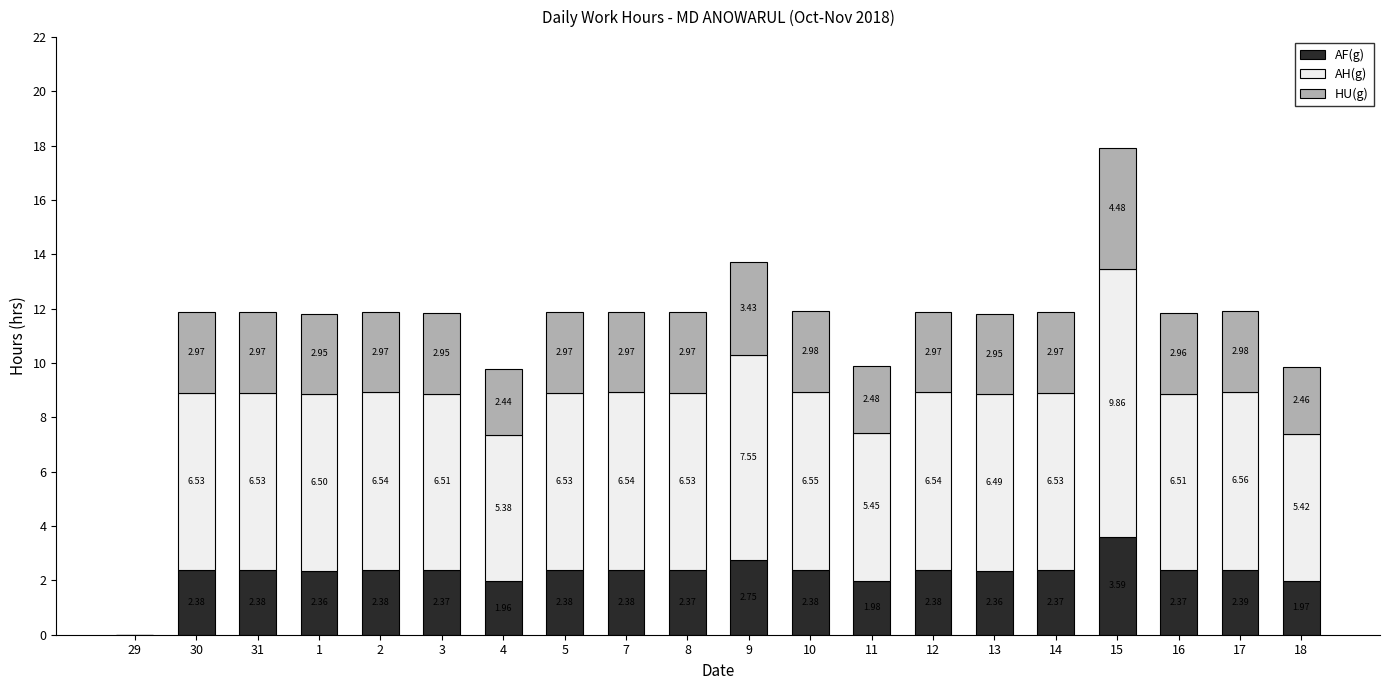

Which category has the highest value in the AF(g) series?

15